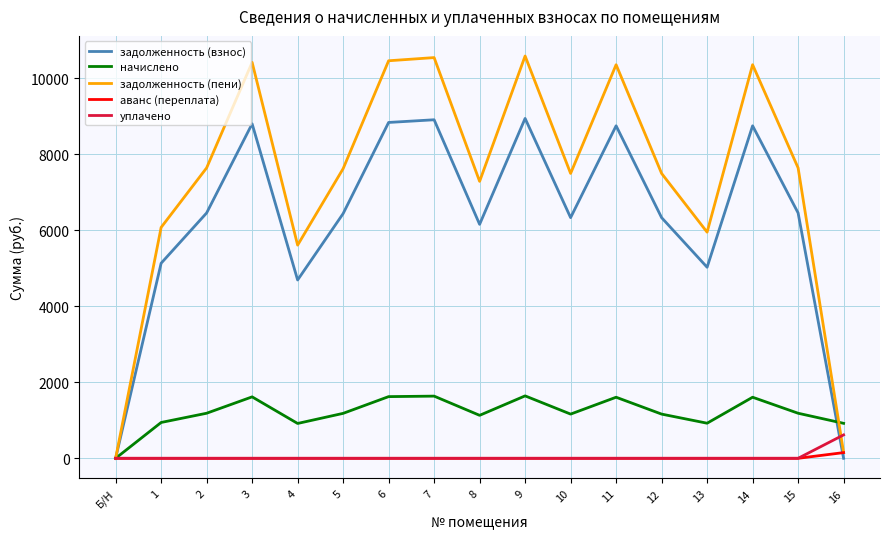

The value of задолженность (пени) at 2 is 3420.8. True or false?

False